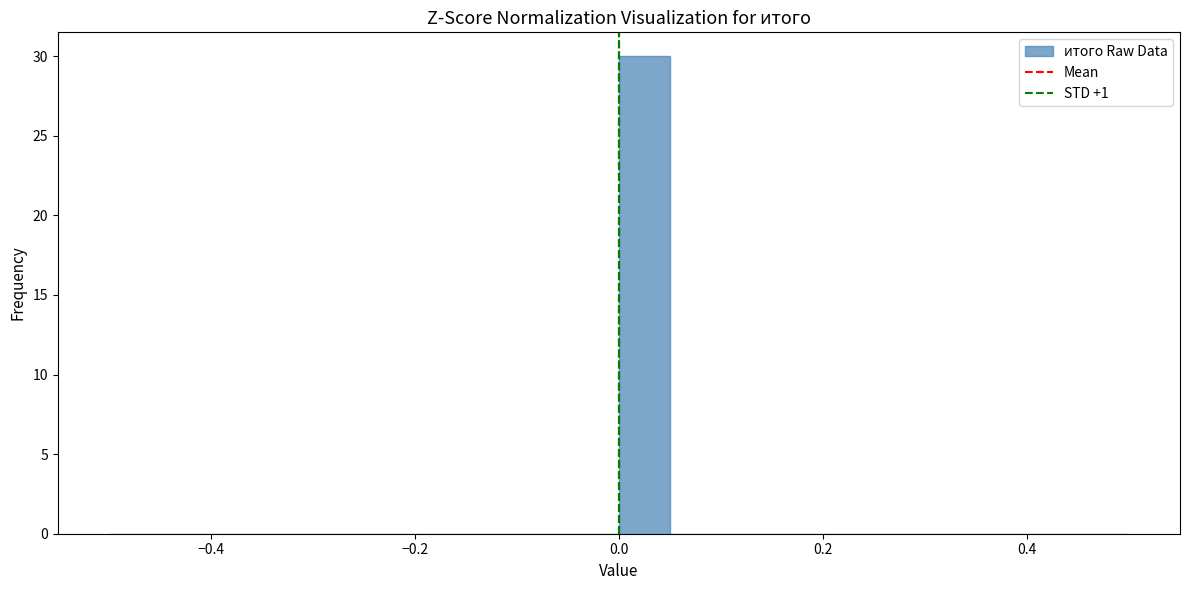

Around what value on the x-axis is the tallest bar? Give the approximate position of its centre, as read against the axis.

0.02